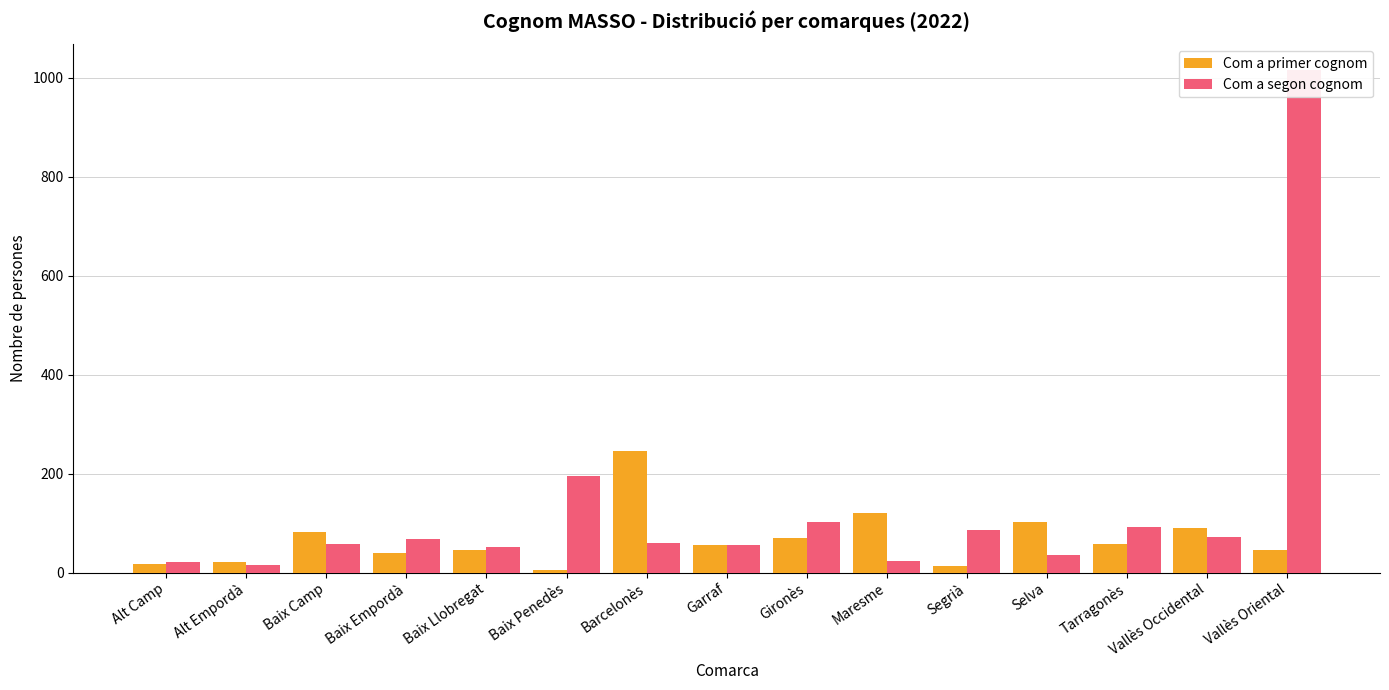

Is the value of Com a segon cognom at Segrià greater than the value of Com a primer cognom at Alt Empordà?

Yes